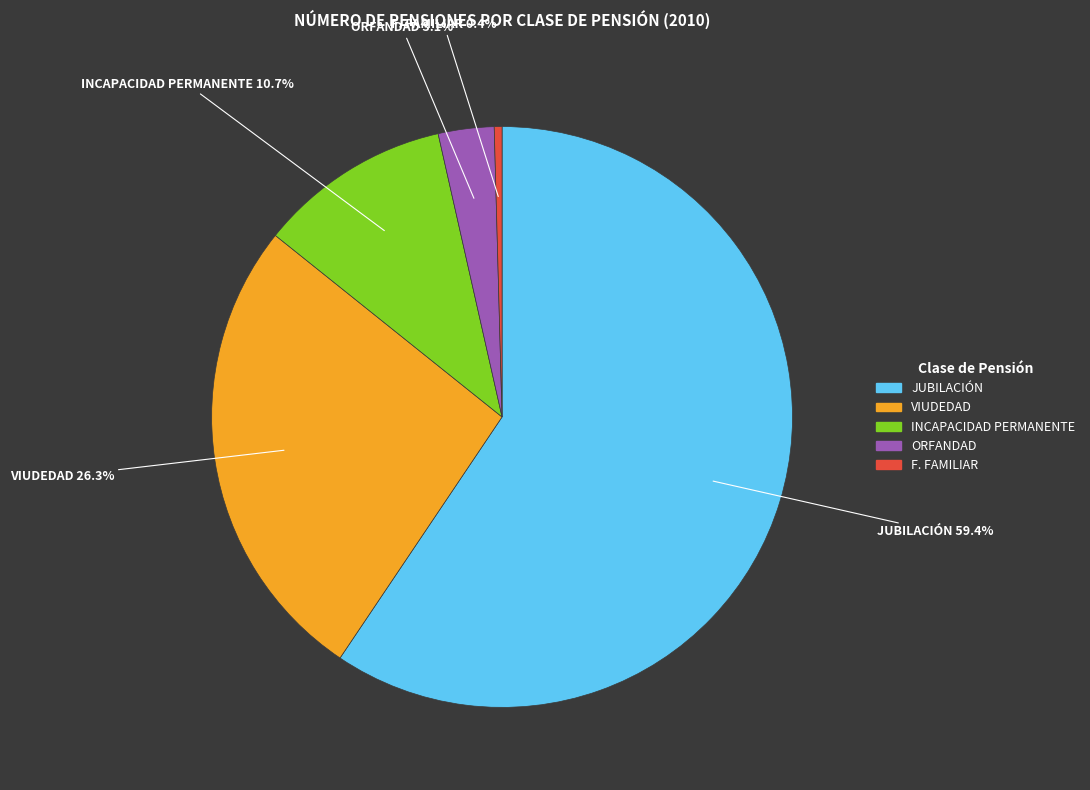

What is the largest slice in the pie chart?

JUBILACIÓN